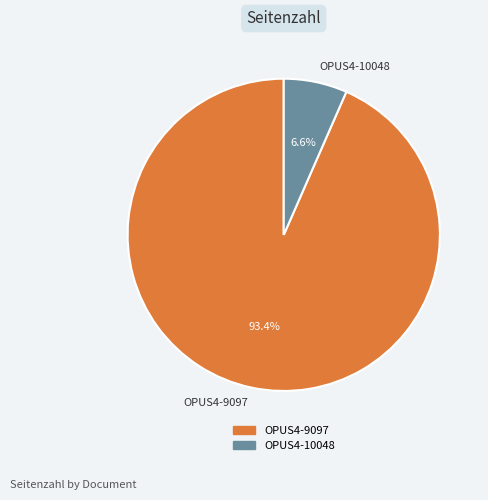

To the nearest percent, what portion does OPUS4-9097 represent?

93%